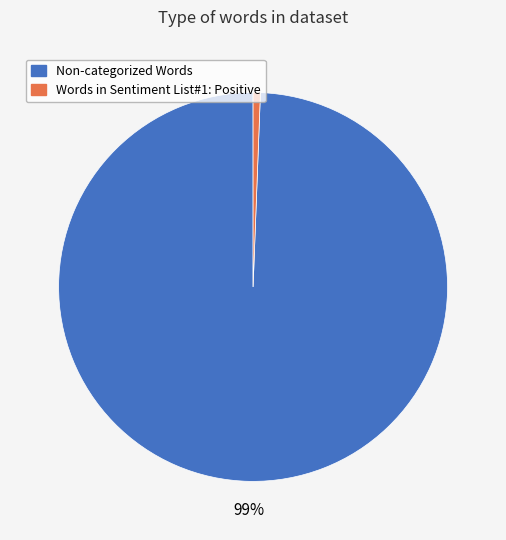

How many slices are in this pie chart?

2